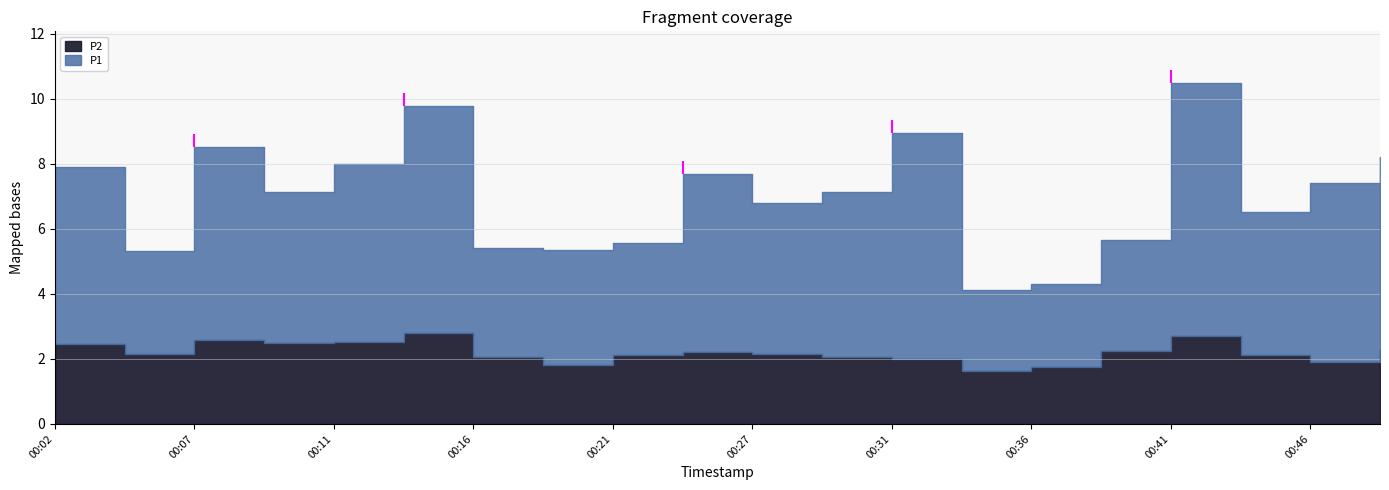

Reading right to left, list all the values displayed in this chart.

P1: 00:49=5.9	00:46=5.5	00:44=4.4	00:41=7.8	00:39=3.4	00:36=2.5	00:34=2.5	00:31=7.0	00:29=5.1	00:27=4.6	00:24=5.5	00:21=3.5	00:19=3.5	00:16=3.4	00:14=7.0	00:11=5.5	00:09=4.6	00:07=5.9	00:04=3.2	00:02=5.5
P2: 00:49=2.3	00:46=1.9	00:44=2.1	00:41=2.7	00:39=2.2	00:36=1.8	00:34=1.6	00:31=2.0	00:29=2.0	00:27=2.1	00:24=2.2	00:21=2.1	00:19=1.8	00:16=2.0	00:14=2.8	00:11=2.5	00:09=2.5	00:07=2.6	00:04=2.1	00:02=2.5